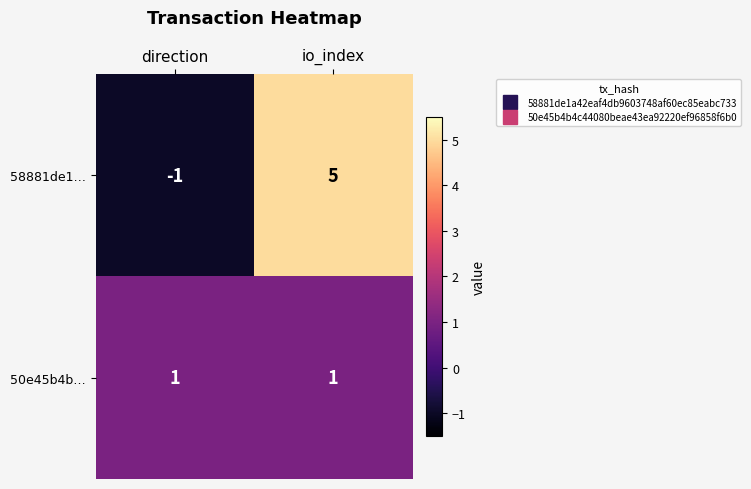

List the series in order of their peak value, highest first.

58881de1…, 50e45b4b…